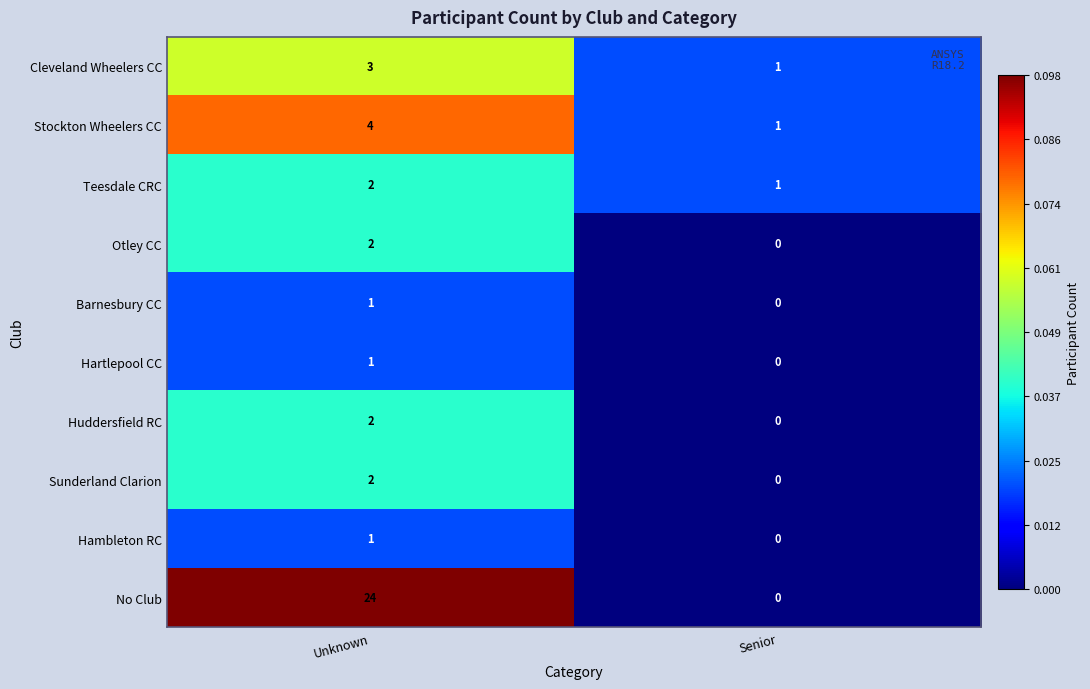

At which category does the chart reach its minimum across all series?

Senior